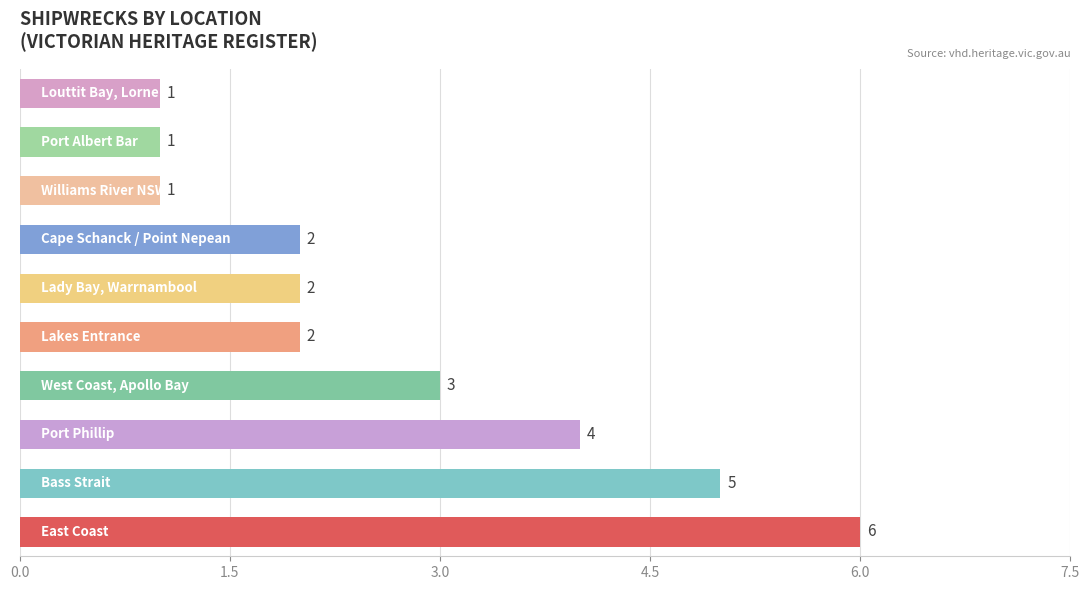

How many values are below 2?

3